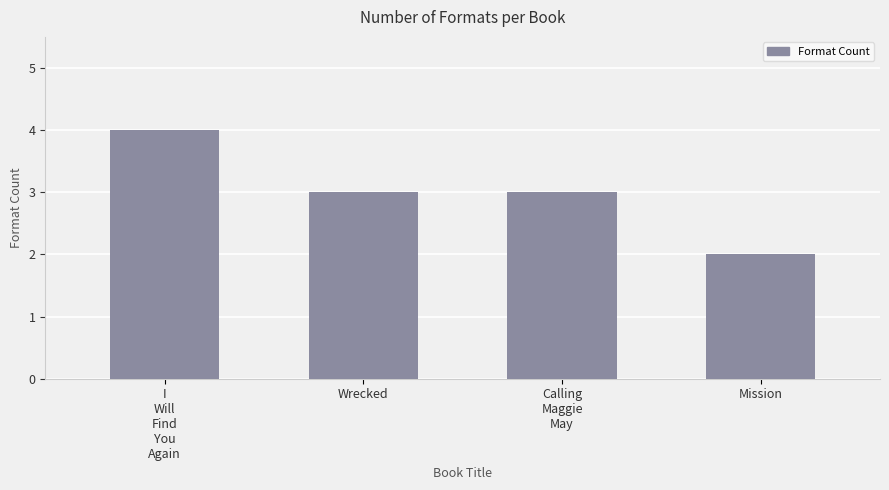

What is the sum of all values?

12